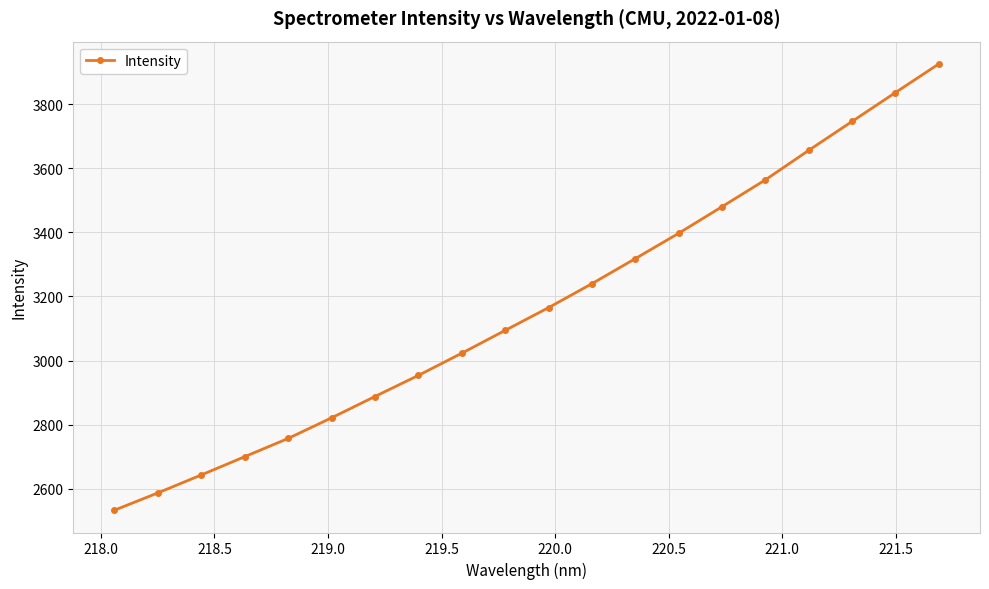

What is the minimum value shown in the chart?

2533.7